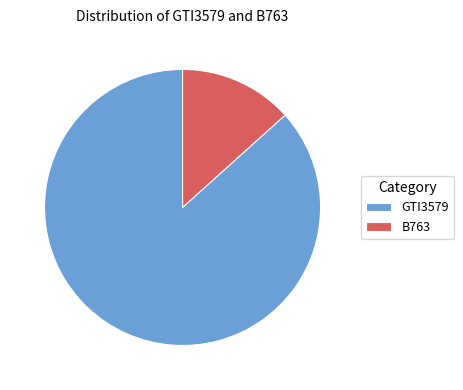

Is the sum of B763 and GTI3579 greater than half?

Yes